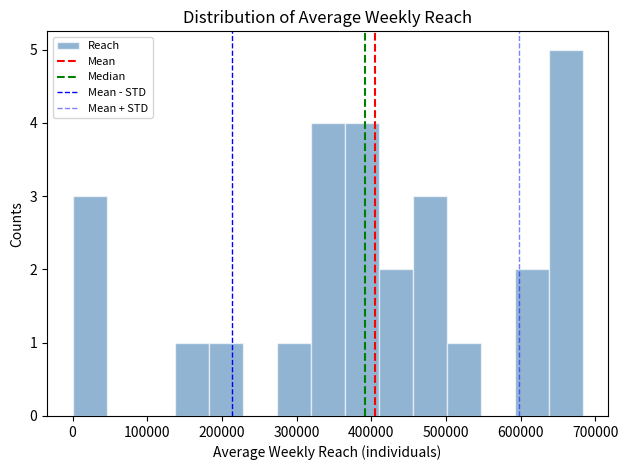

Reading left to right, list every bar in this chart as the range it spans on the x-axis followed by its height. Neither the bar edges nor the heights are printed on the chart, so give them approximately, as read against the axes.

0 to 50000: 3
50000 to 90000: 0
90000 to 140000: 0
140000 to 180000: 1
180000 to 230000: 1
230000 to 270000: 0
270000 to 320000: 1
320000 to 360000: 4
360000 to 410000: 4
410000 to 460000: 2
460000 to 500000: 3
500000 to 550000: 1
550000 to 590000: 0
590000 to 640000: 2
640000 to 680000: 5